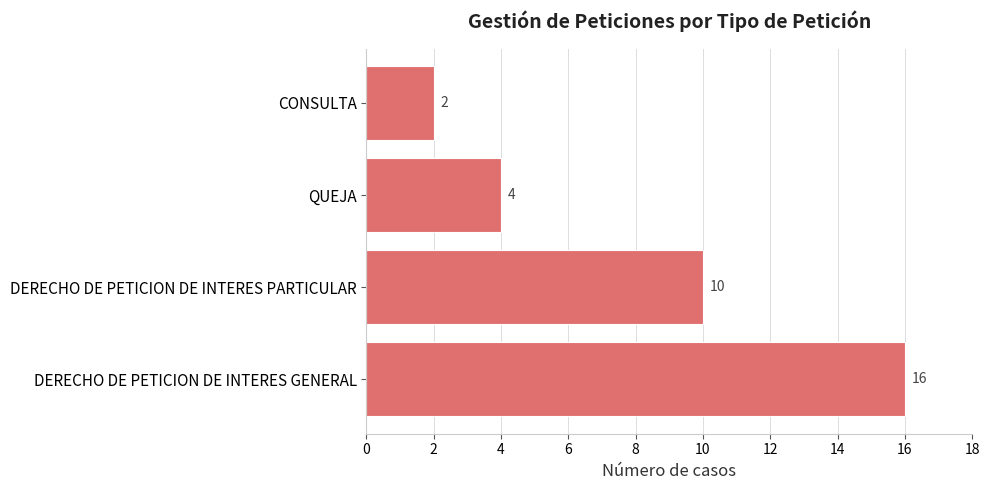

What is the ratio of the value at DERECHO DE PETICION DE INTERES GENERAL to the value at QUEJA?

4.0